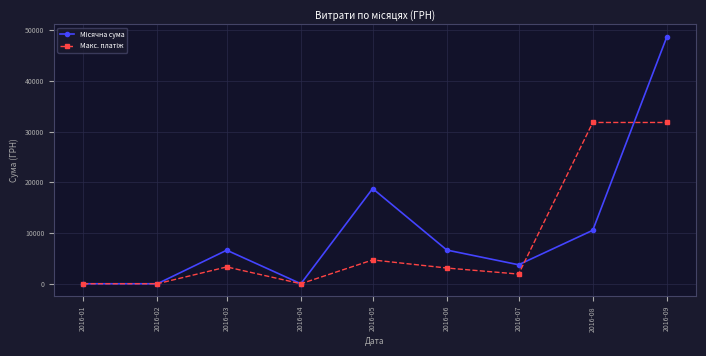

What is the total value across all series at 2016-05?

23449.1